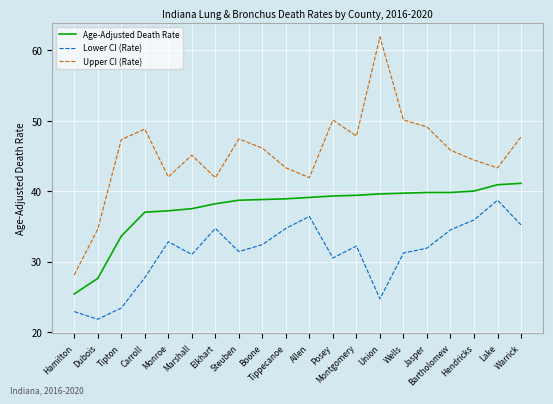

What is the difference between the maximum and minimum values in the Upper CI (Rate) series?

33.8